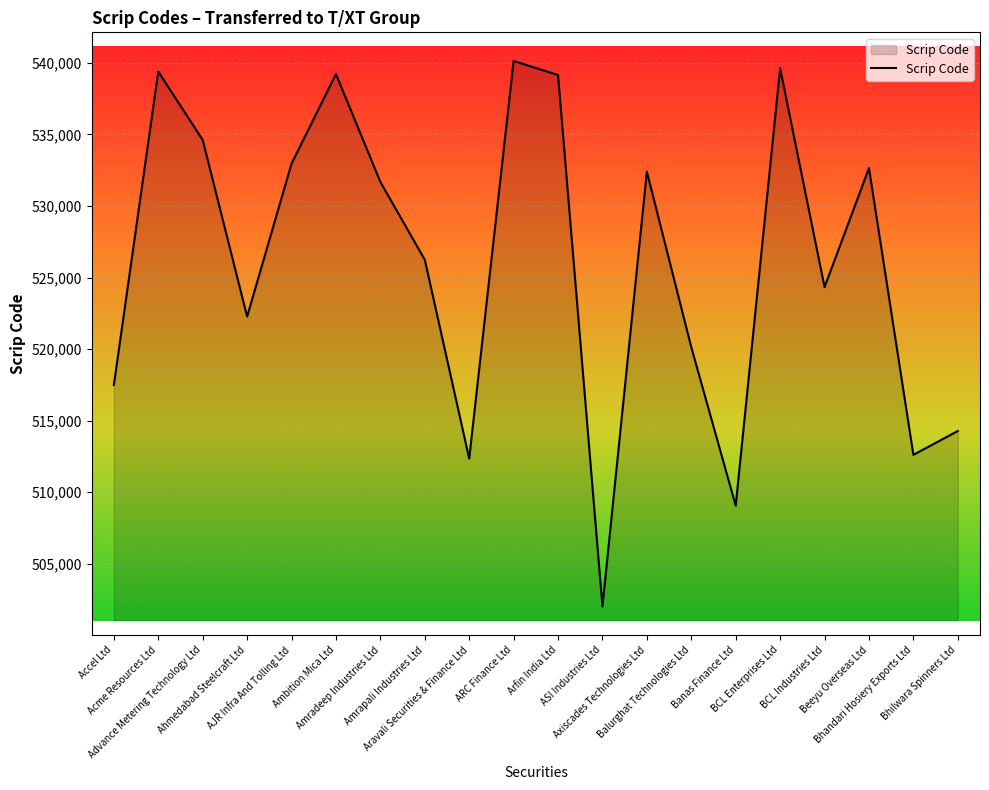

What is the minimum value shown in the chart?

502015